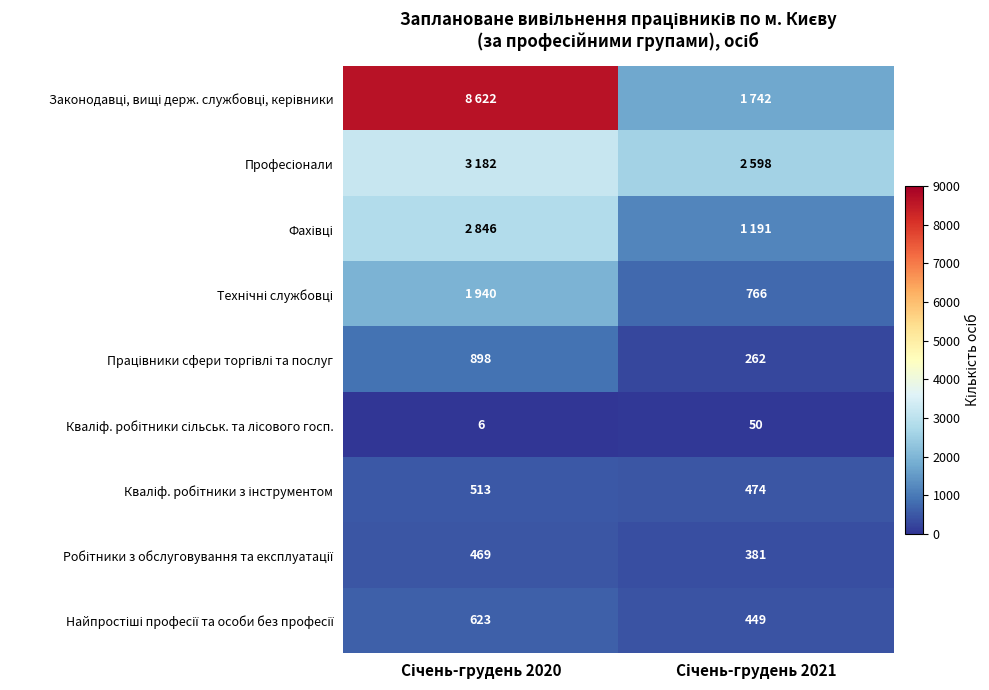

At which category is the sum across all series the highest?

Січень-грудень 2020